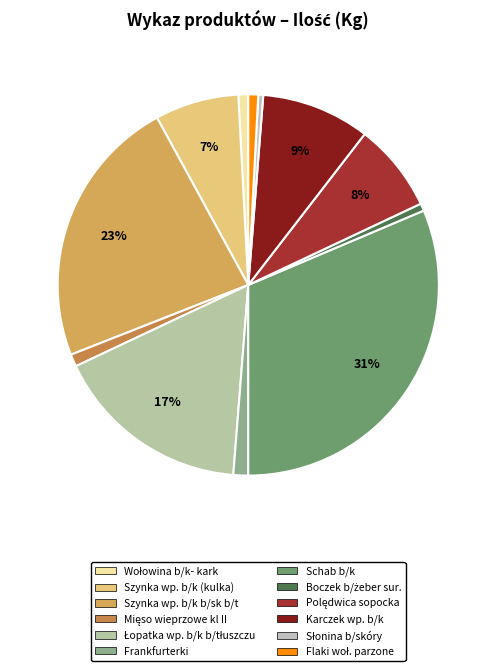

Is Szynka wp. b/k b/sk b/t the majority of the pie?

No